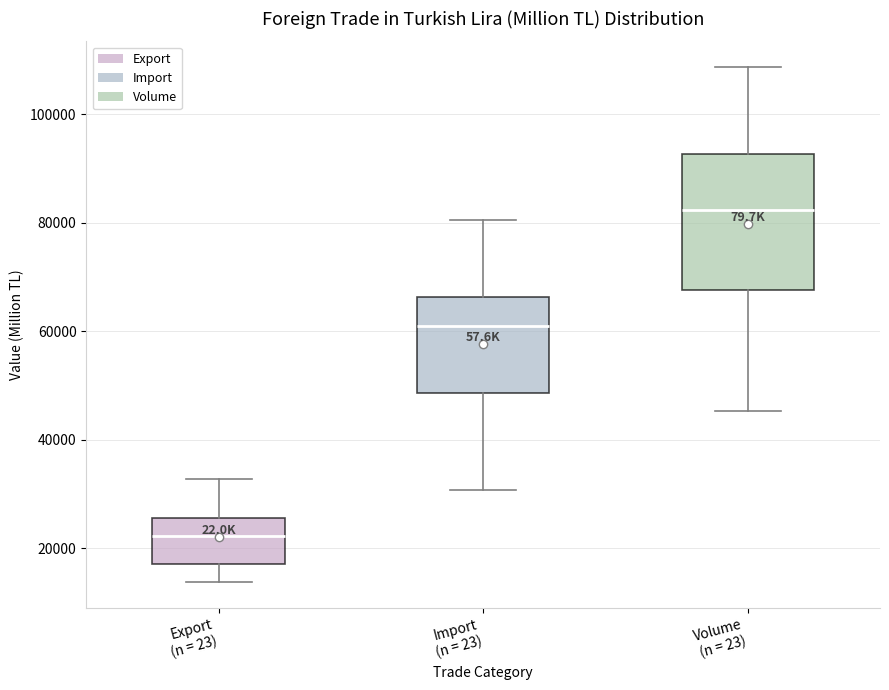

Reading left to right, read every box against the y-axis: the position of its median line, the range the box covers, and the ends of its whiskers. The values are not printed on the chart, so give them approximately, as read against the axis.

Export (n = 23): median 22000, box 18000 to 26000, whiskers 14000 to 32000
Import (n = 23): median 60000, box 48000 to 66000, whiskers 30000 to 80000
Volume (n = 23): median 82000, box 68000 to 92000, whiskers 46000 to 108000